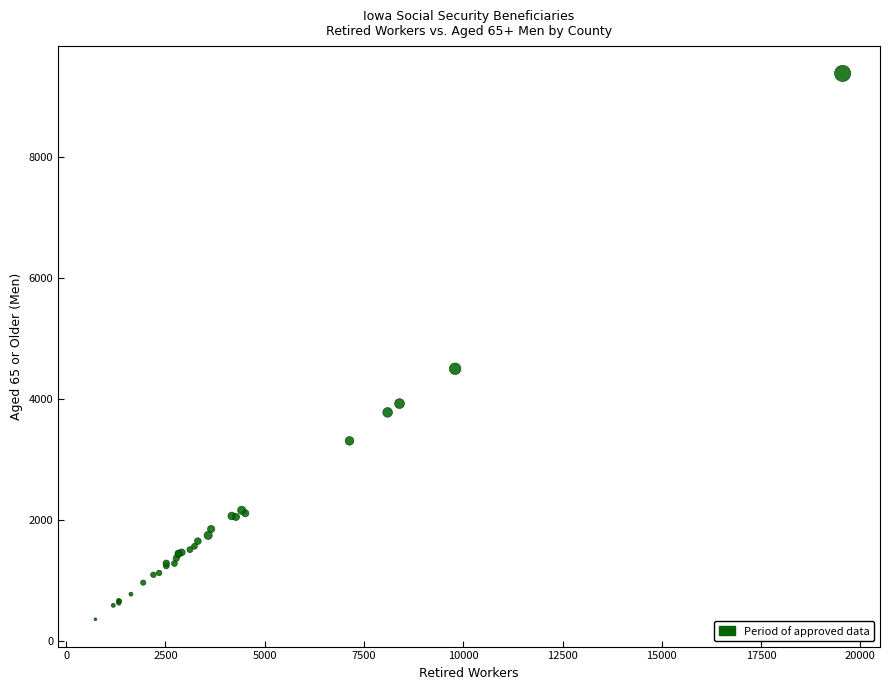

What Y value in the scatter plot is closest to 4870?

4500